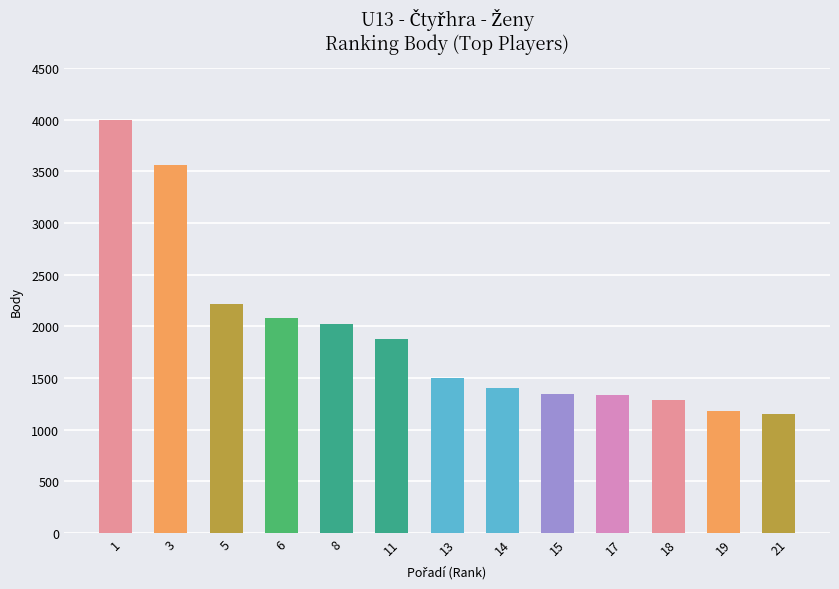

Is it true that the value at 13 is 1500?

True